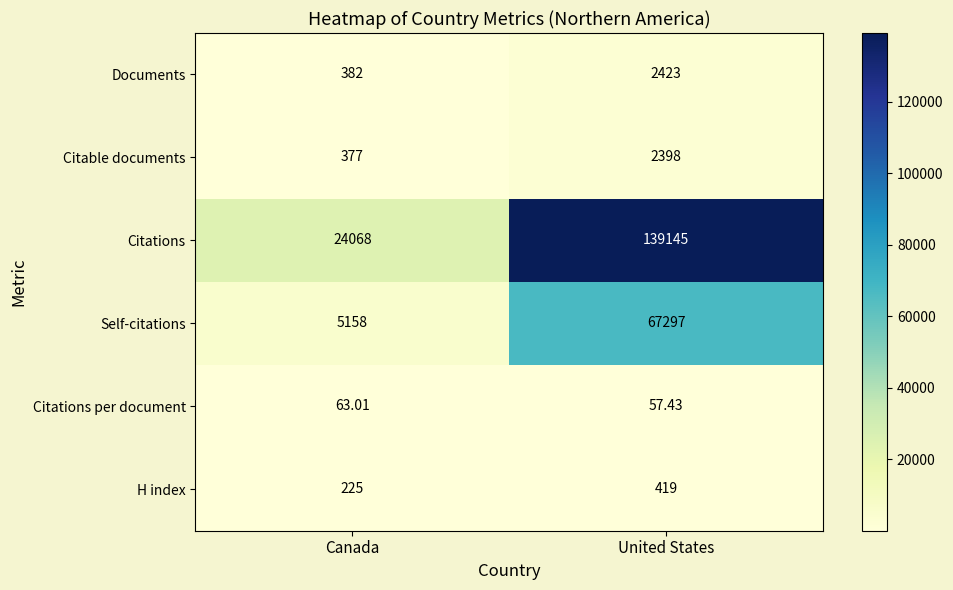

Where is Citations per document nearest to the value 60?

United States